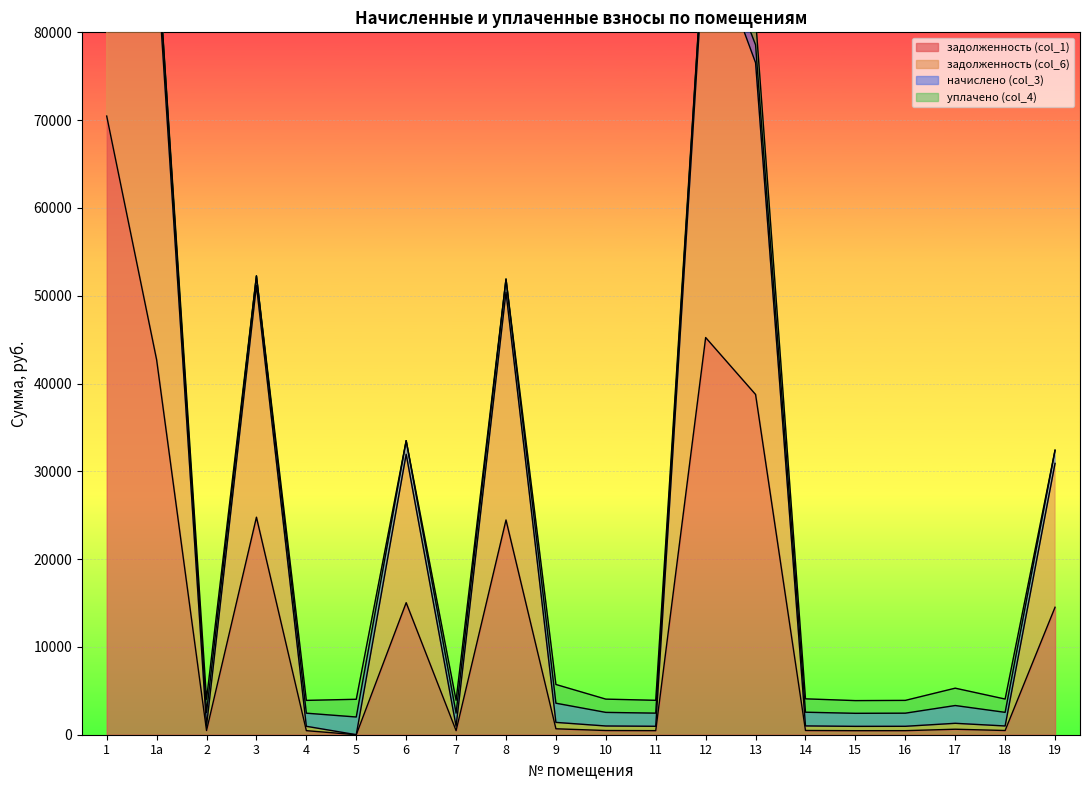

The value of задолженность (col_1) at 12 is 26487.2. True or false?

False